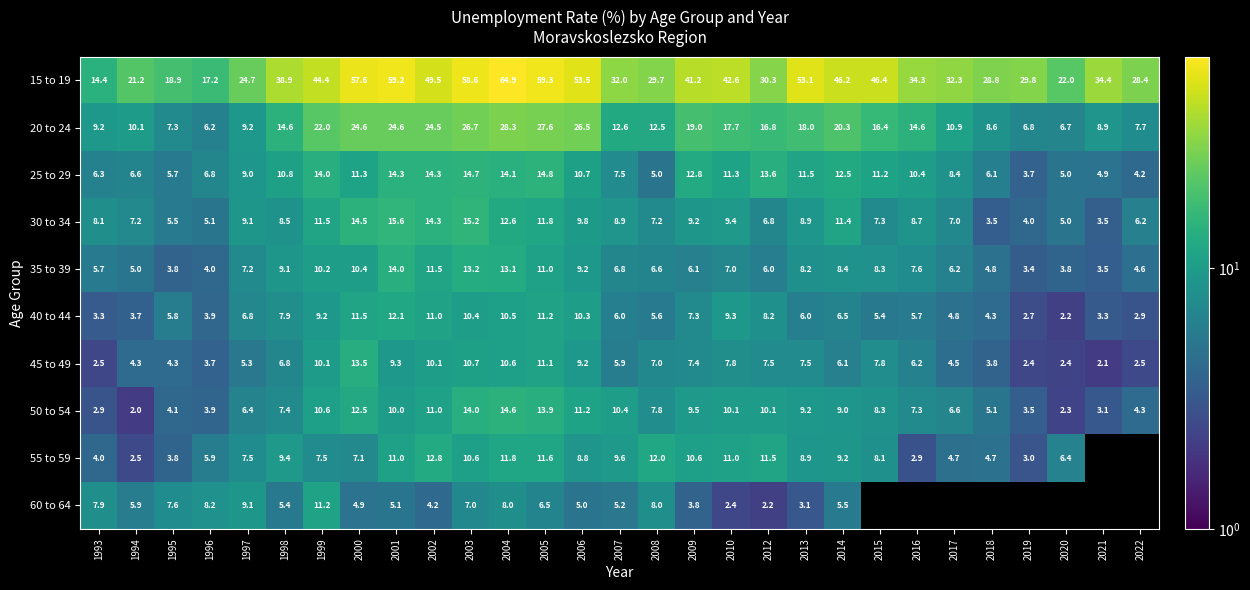

What is the spread (max minus min) of values at 1994?

19.2